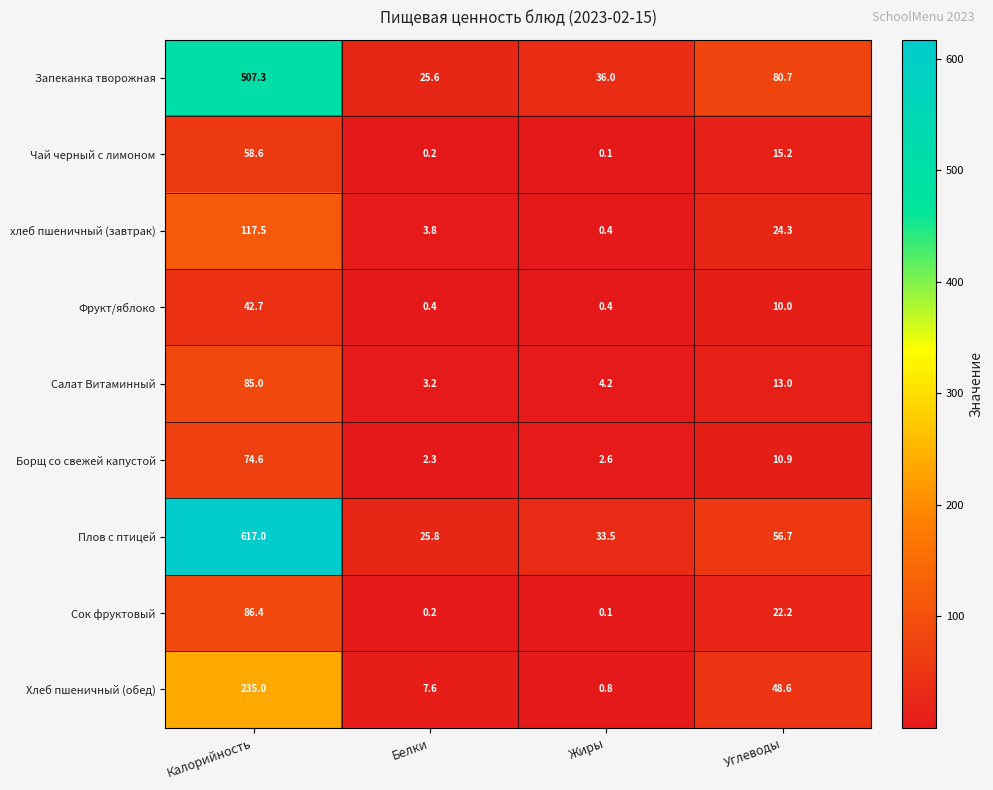

At how many categories does at least one series exceed 217?

1